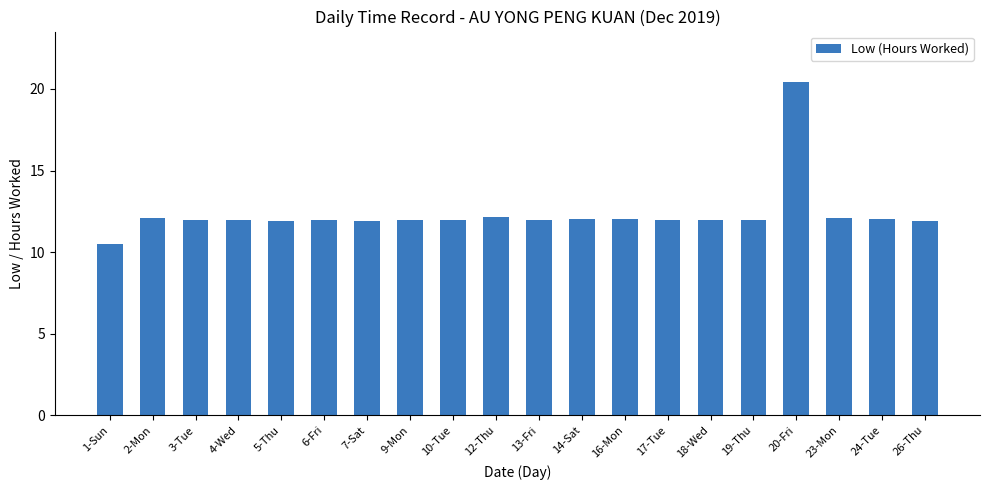

What is the value of the 9th bar from the left?

12.0